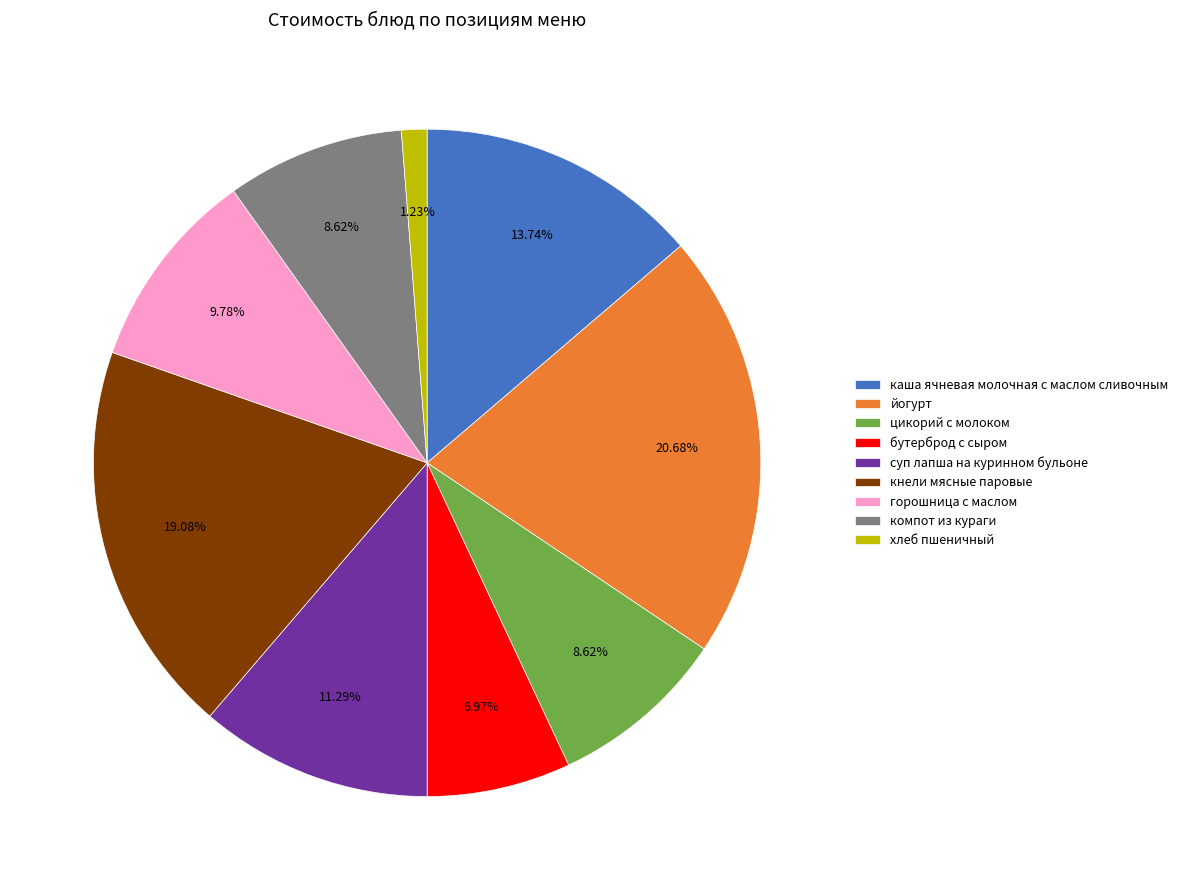

What percentage do горошница с маслом and кнели мясные паровые together represent?

28.9%